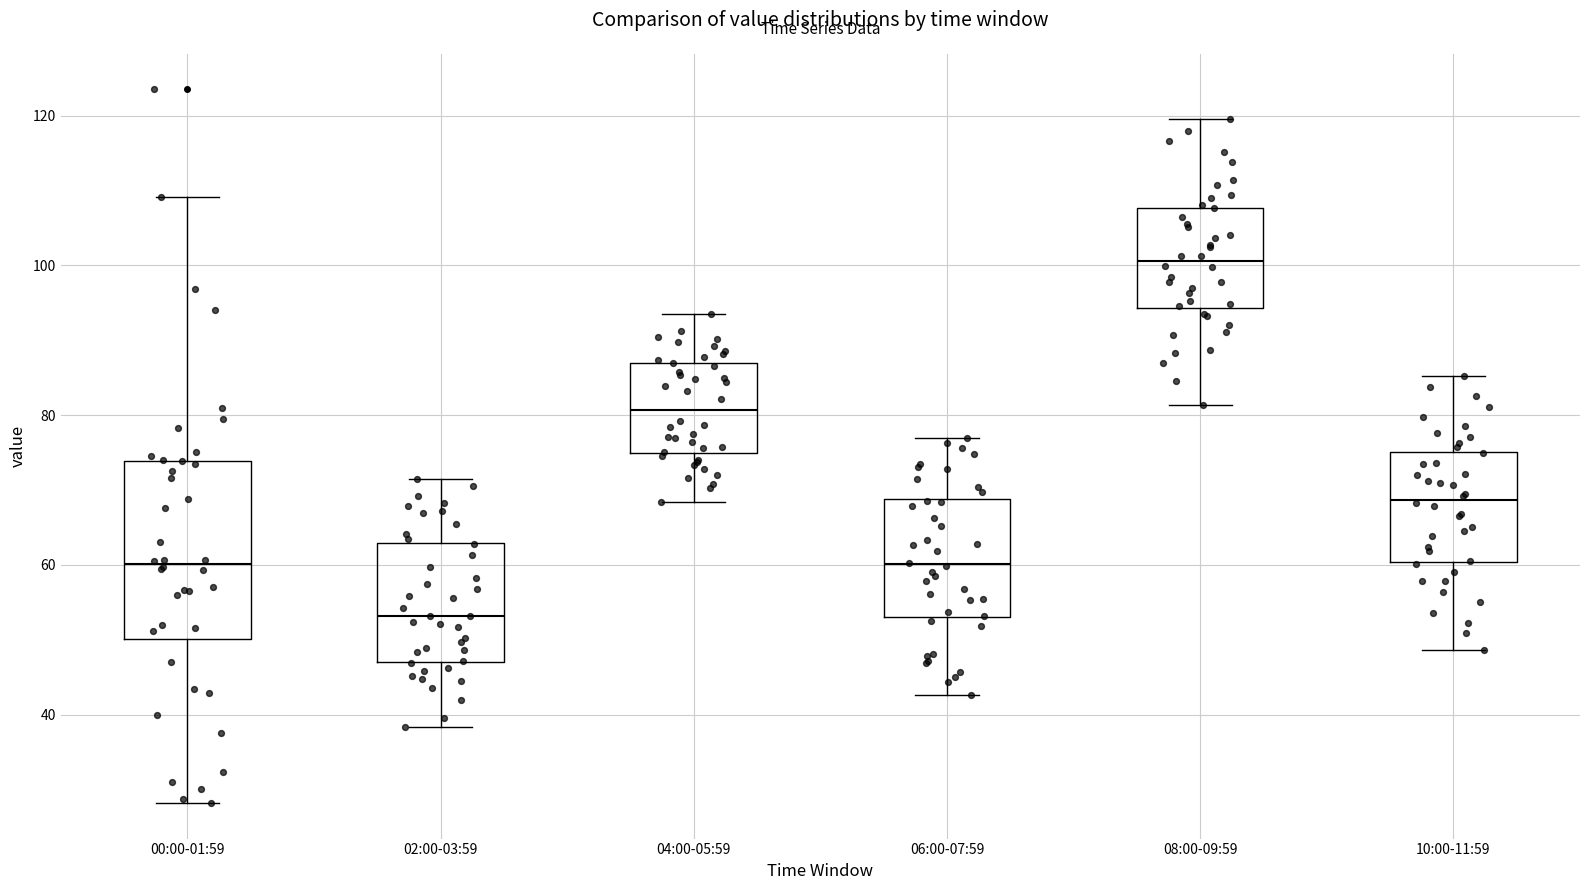

Where does the upper whisker of the box for 02:00-03:59 end on the y-axis? The values are not printed on the chart, so give them approximately, as read against the axis.

72